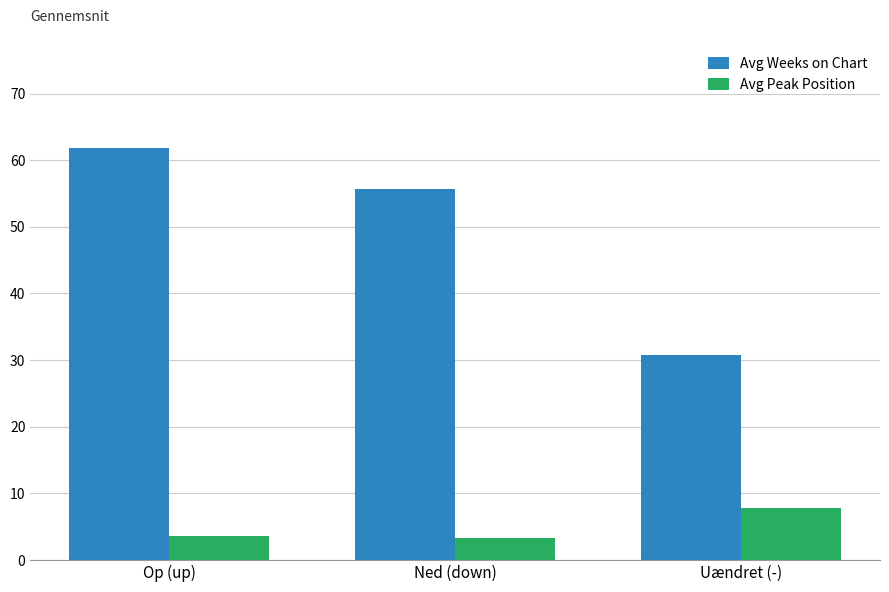

At which label does Avg Weeks on Chart first exceed 55?

Op (up)